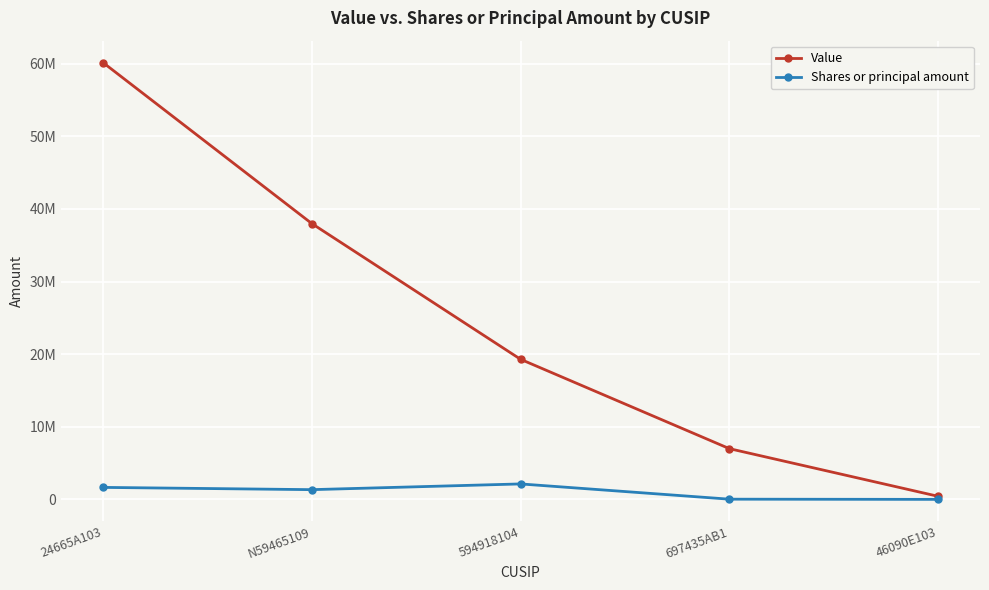

Which label corresponds to the largest value in the chart?

24665A103